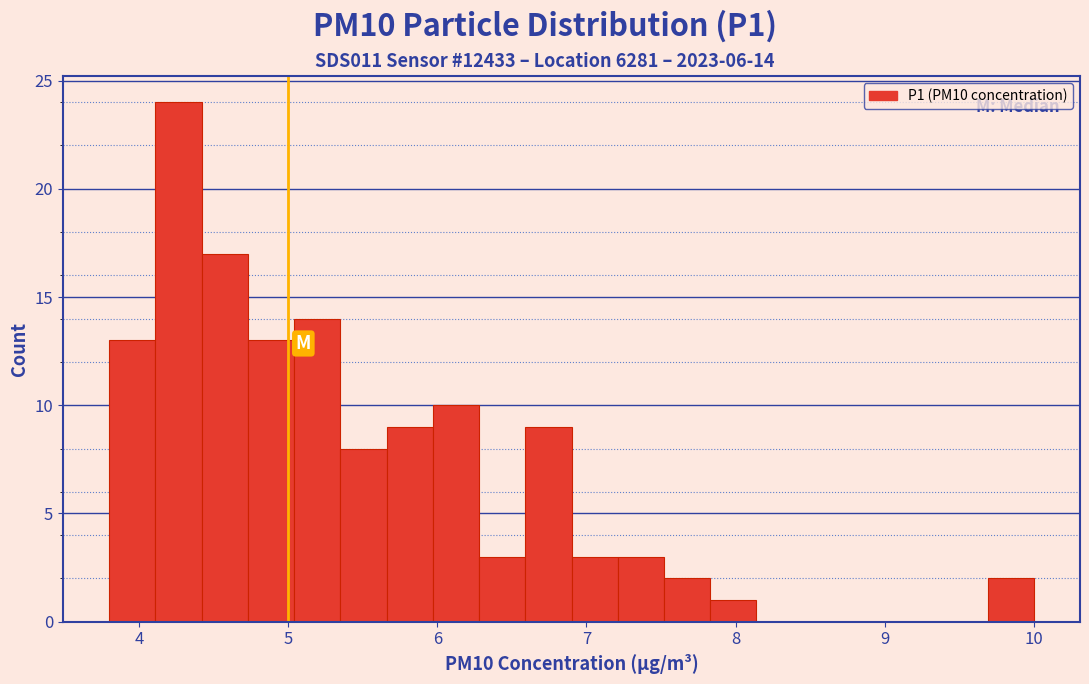

Read against the x-axis, roughly where is the centre of the tallest bar?

4.3